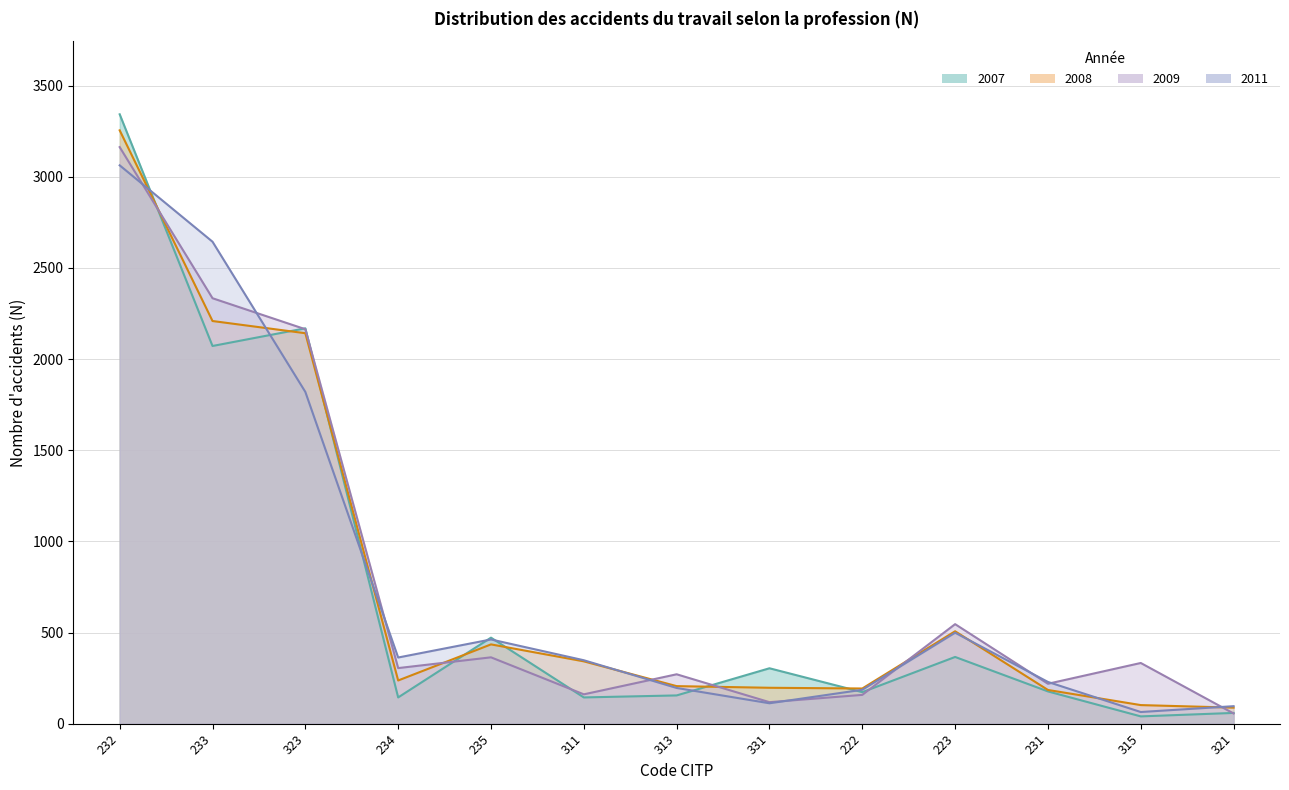

At how many categories does at least one series exceed 2119?

3